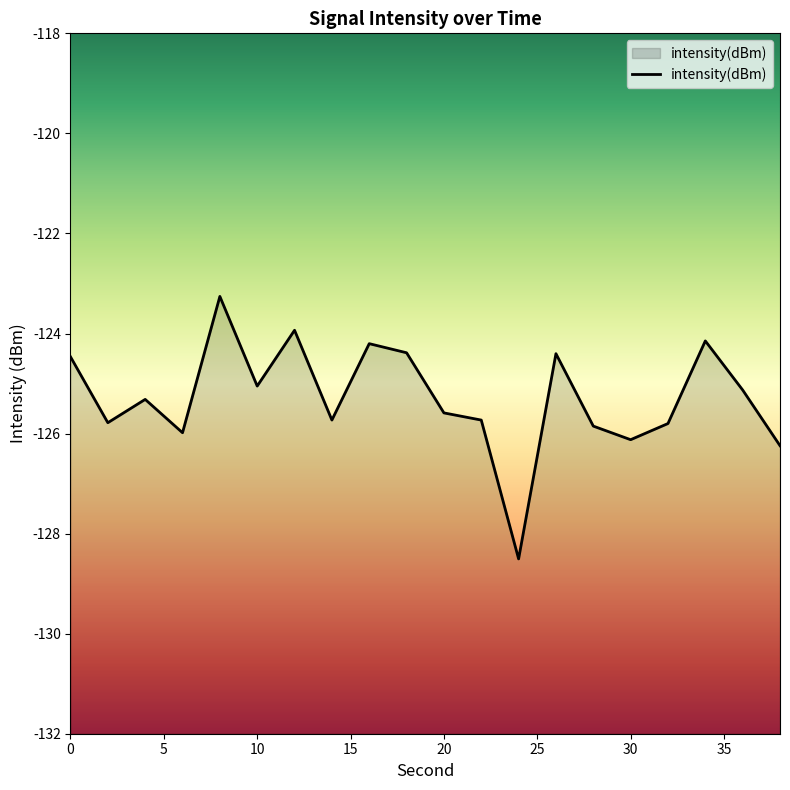

Which label corresponds to the largest value in the chart?

8